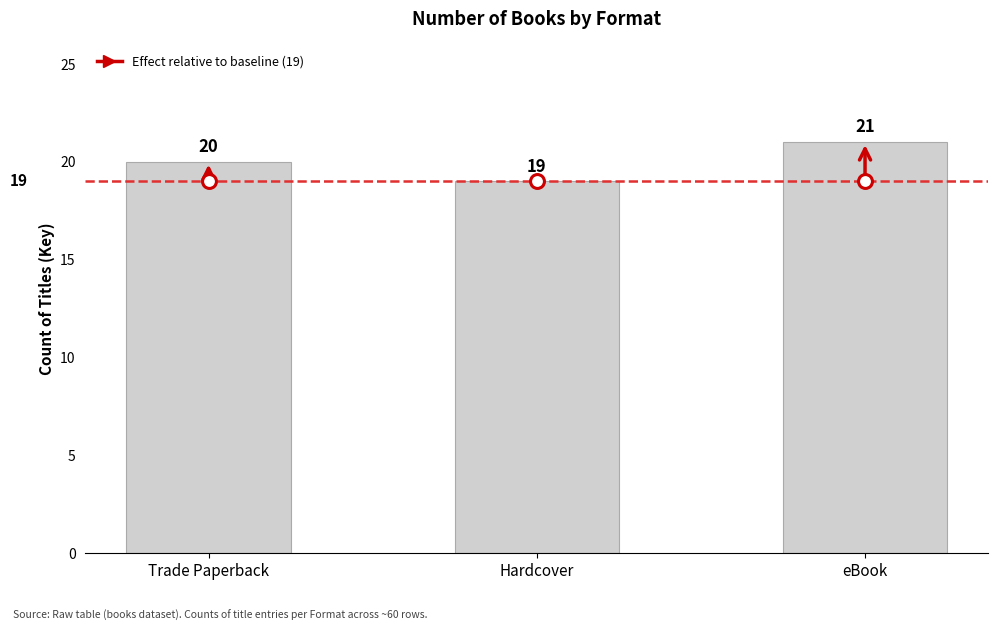

Approximately how many times larger is the value at Hardcover compared to eBook?

0.9